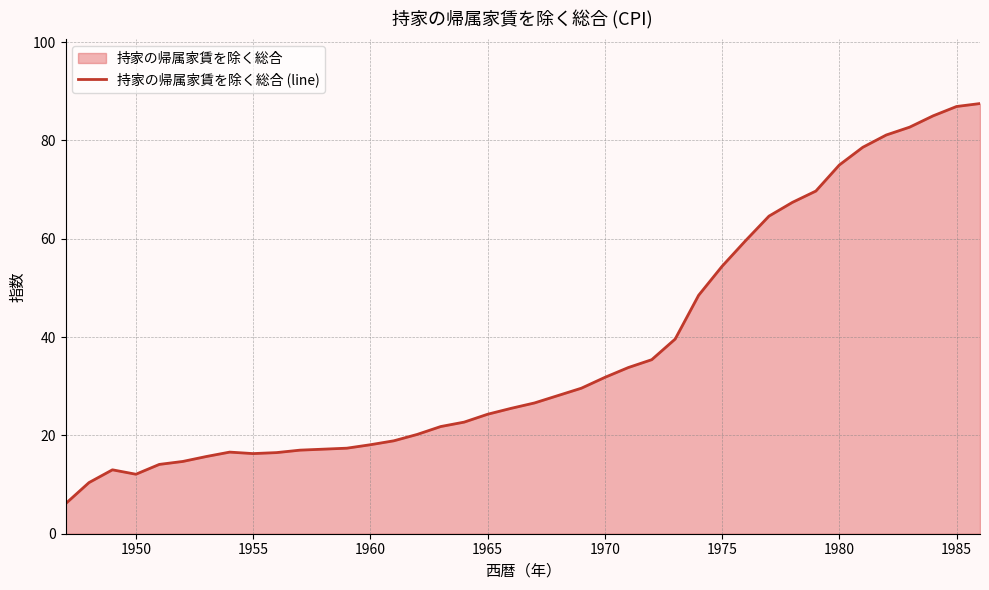

What is the minimum value shown in the chart?

6.1